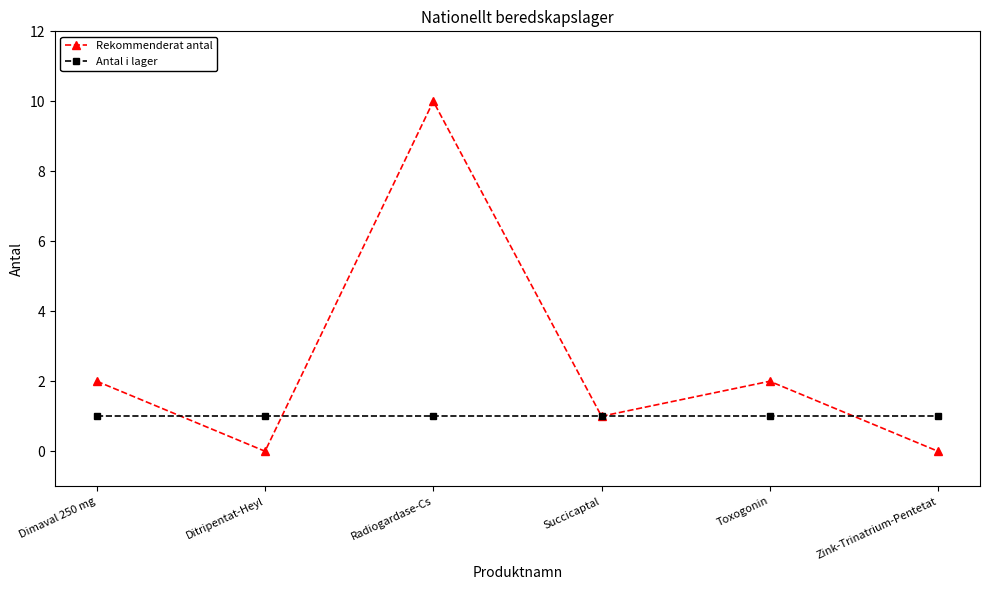

True or false: Antal i lager and Rekommenderat antal cross at least once.

True